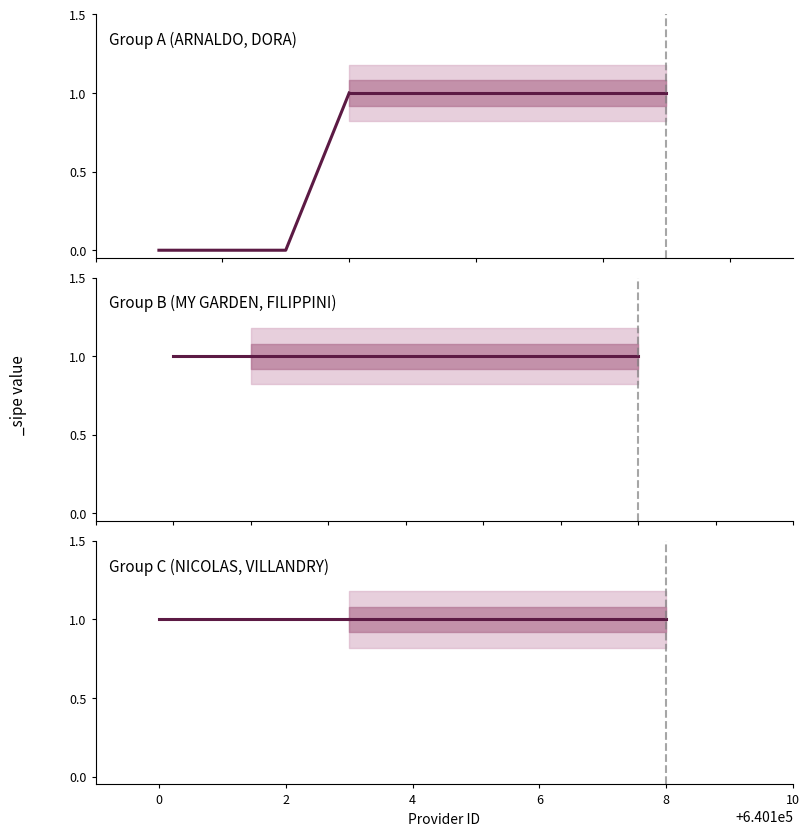

What is the label of the 5th point from the right?

640100